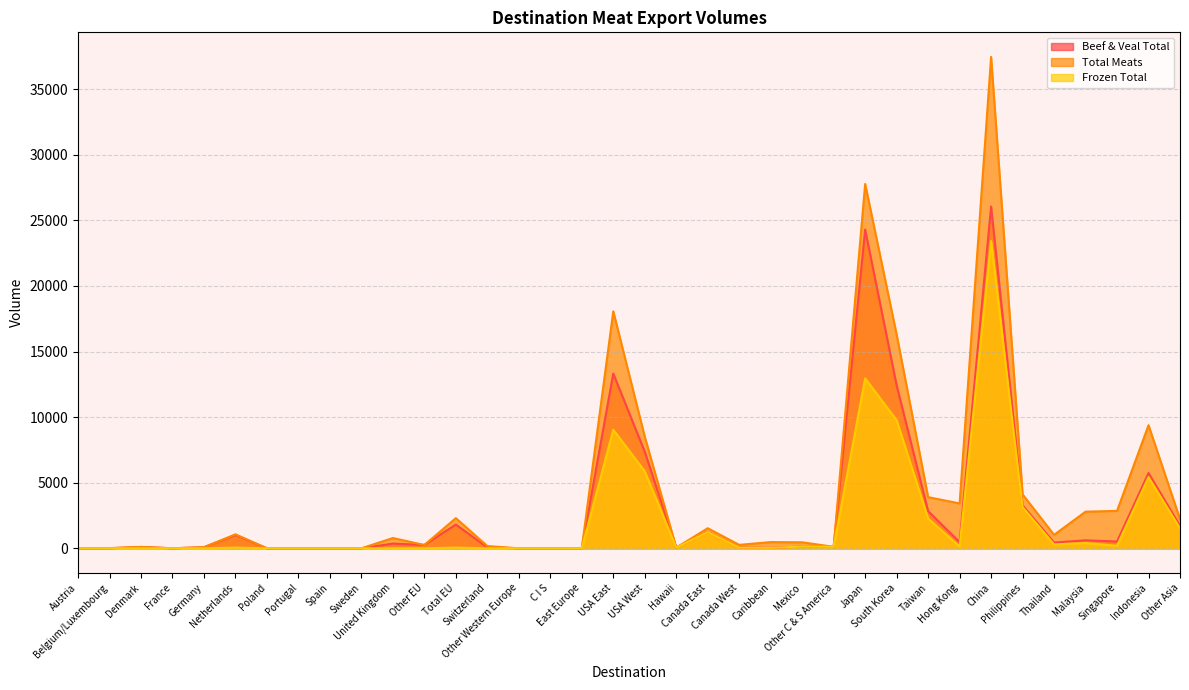

Which label corresponds to the largest value in the chart?

China